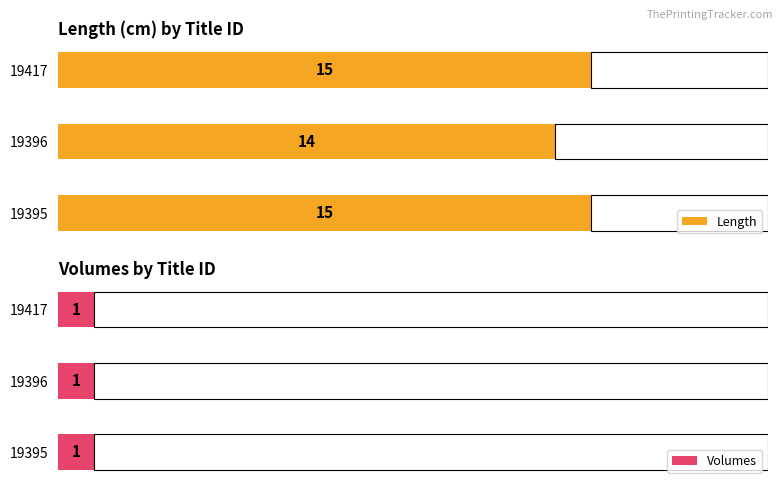

Rank the series by their maximum value, from highest to lowest.

Length, Volumes